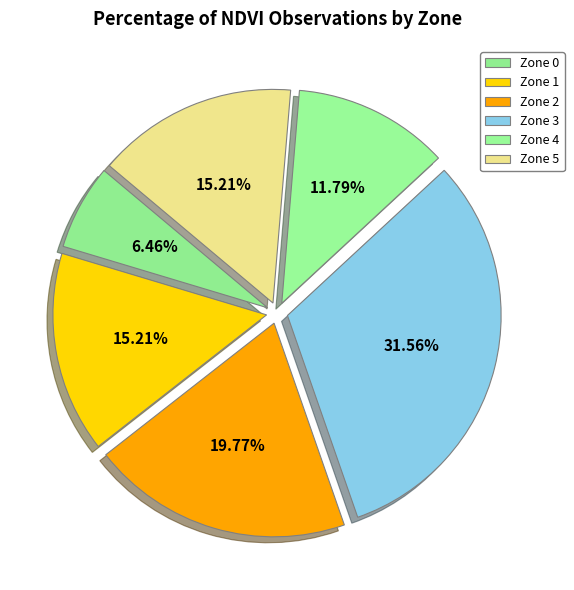

Rank the categories by value from highest to lowest.

Zone 3, Zone 2, Zone 1, Zone 5, Zone 4, Zone 0